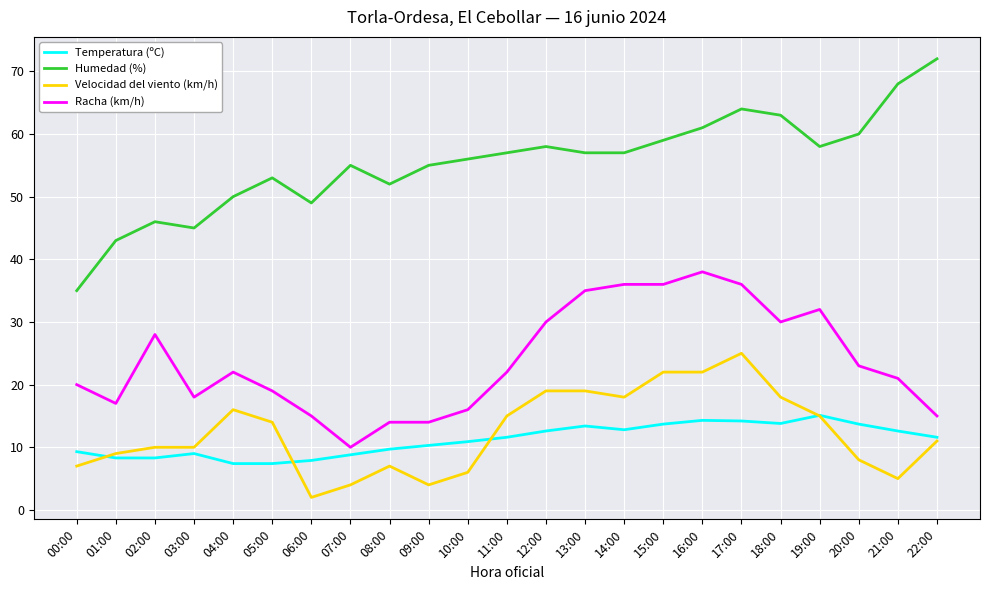

Does the chart display data point markers on the line(s)?

No